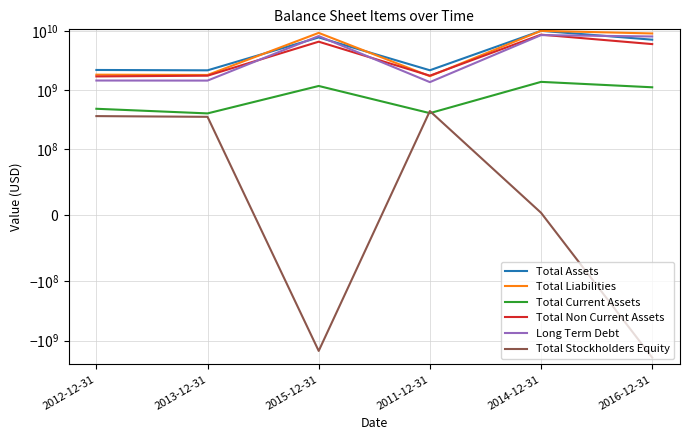

What are all the series names shown in the legend?

Total Assets, Total Liabilities, Total Current Assets, Total Non Current Assets, Long Term Debt, Total Stockholders Equity